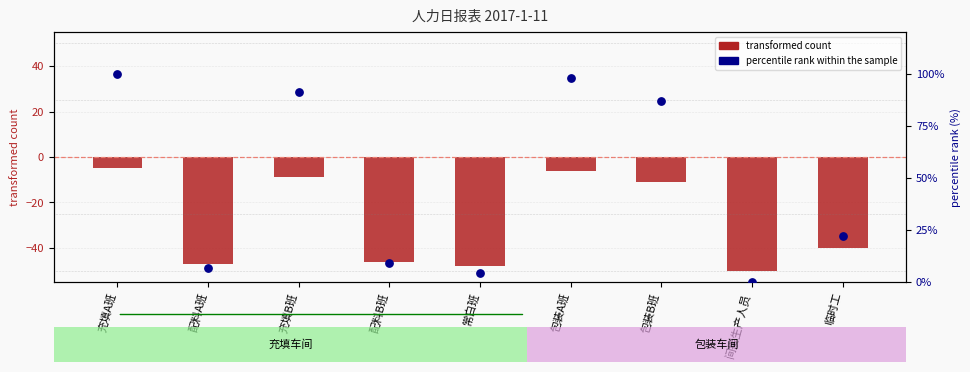

What is the total value across all series at 临时工?

-17.8